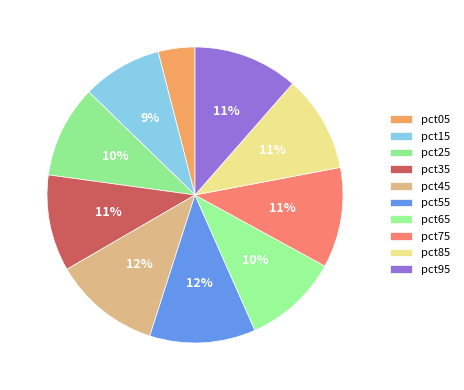

Is the sum of pct95 and pct55 greater than half?

No